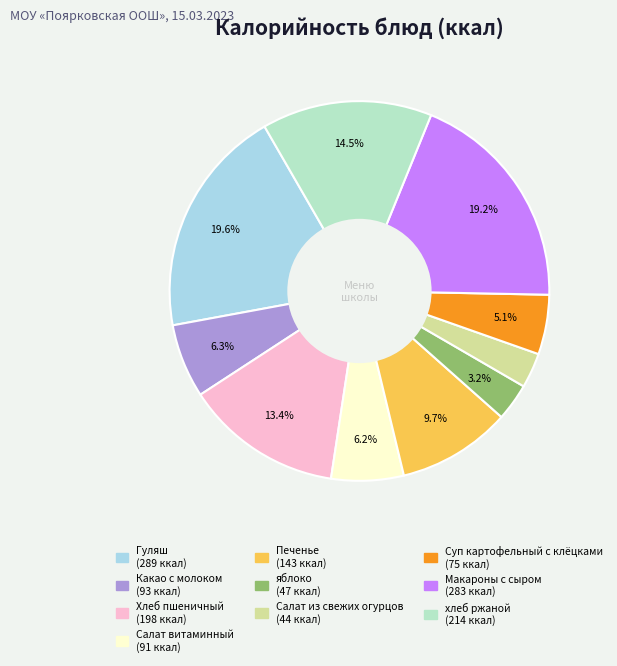

What is the smallest slice in the pie chart?

Салат из свежих огурцов